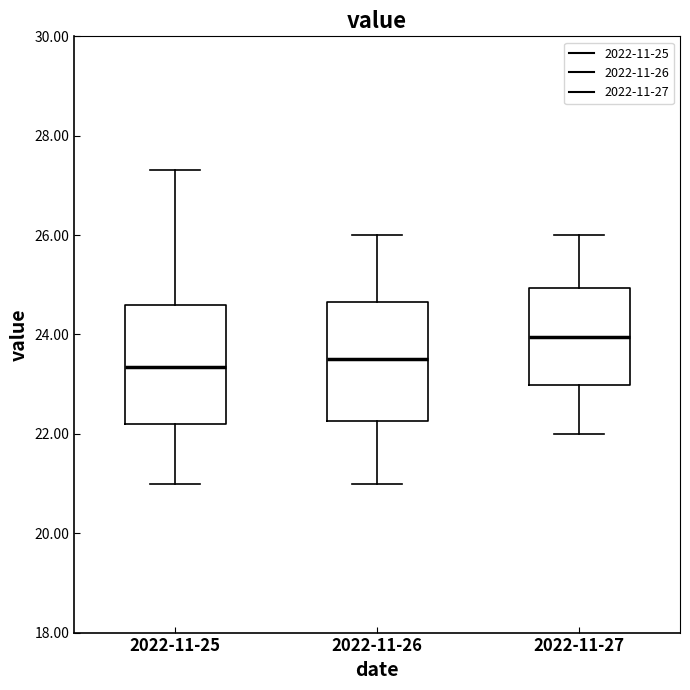

Reading left to right, read every box against the y-axis: the position of its median line, the range the box covers, and the ends of its whiskers. The values are not printed on the chart, so give them approximately, as read against the axis.

2022-11-25: median 23.4, box 22.2 to 24.6, whiskers 21.0 to 27.4
2022-11-26: median 23.6, box 22.2 to 24.6, whiskers 21.0 to 26.0
2022-11-27: median 24.0, box 23.0 to 25.0, whiskers 22.0 to 26.0